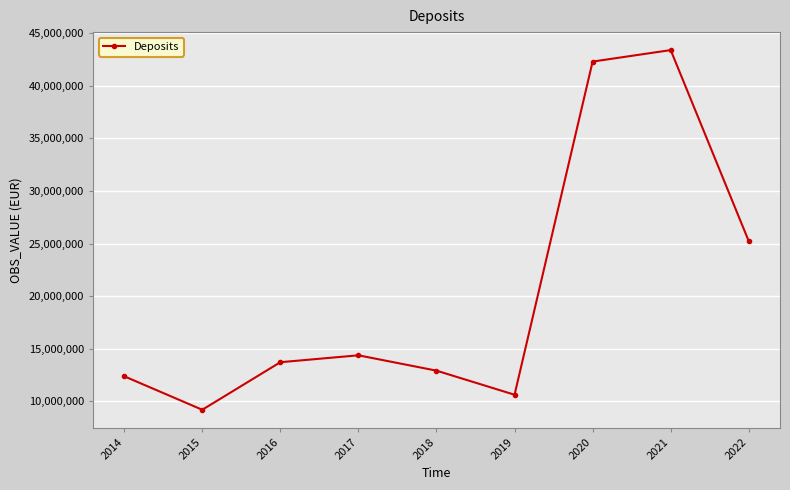

Rank the categories by value from highest to lowest.

2021, 2020, 2022, 2017, 2016, 2018, 2014, 2019, 2015